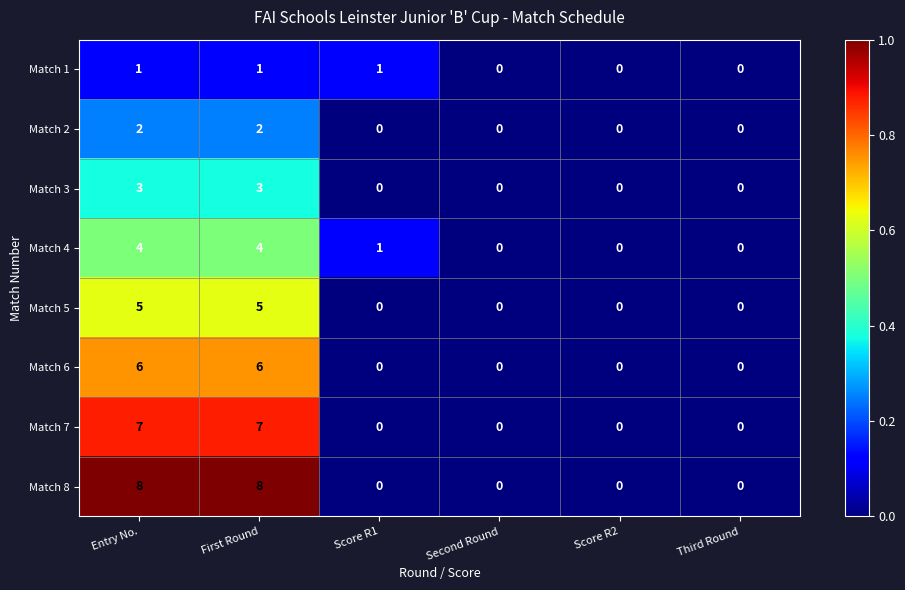

Which series has the largest range (max minus min)?

Match 8